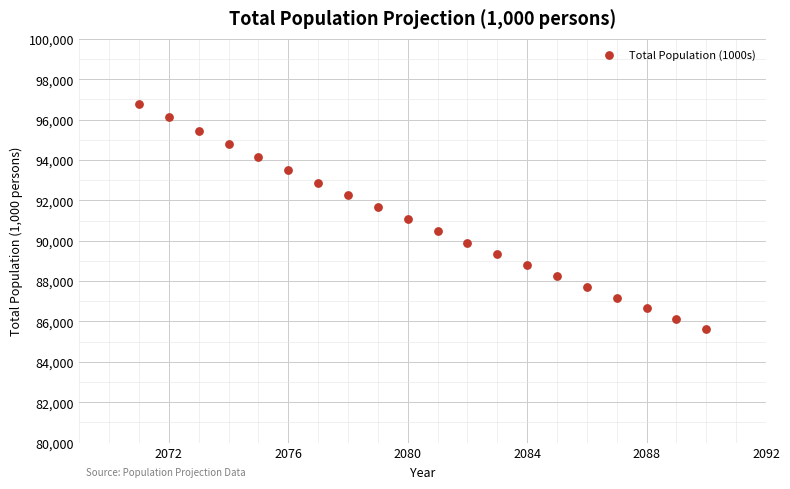

What is the range of Y values (max minus min)?

11150.1